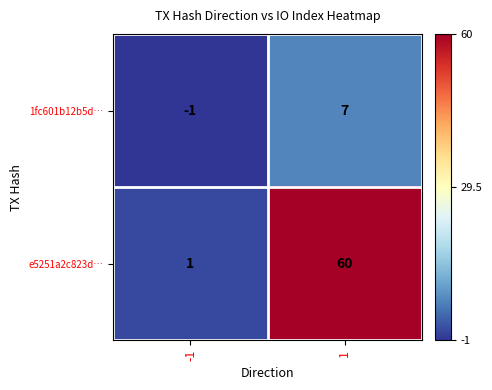

At which category is the sum across all series the highest?

1